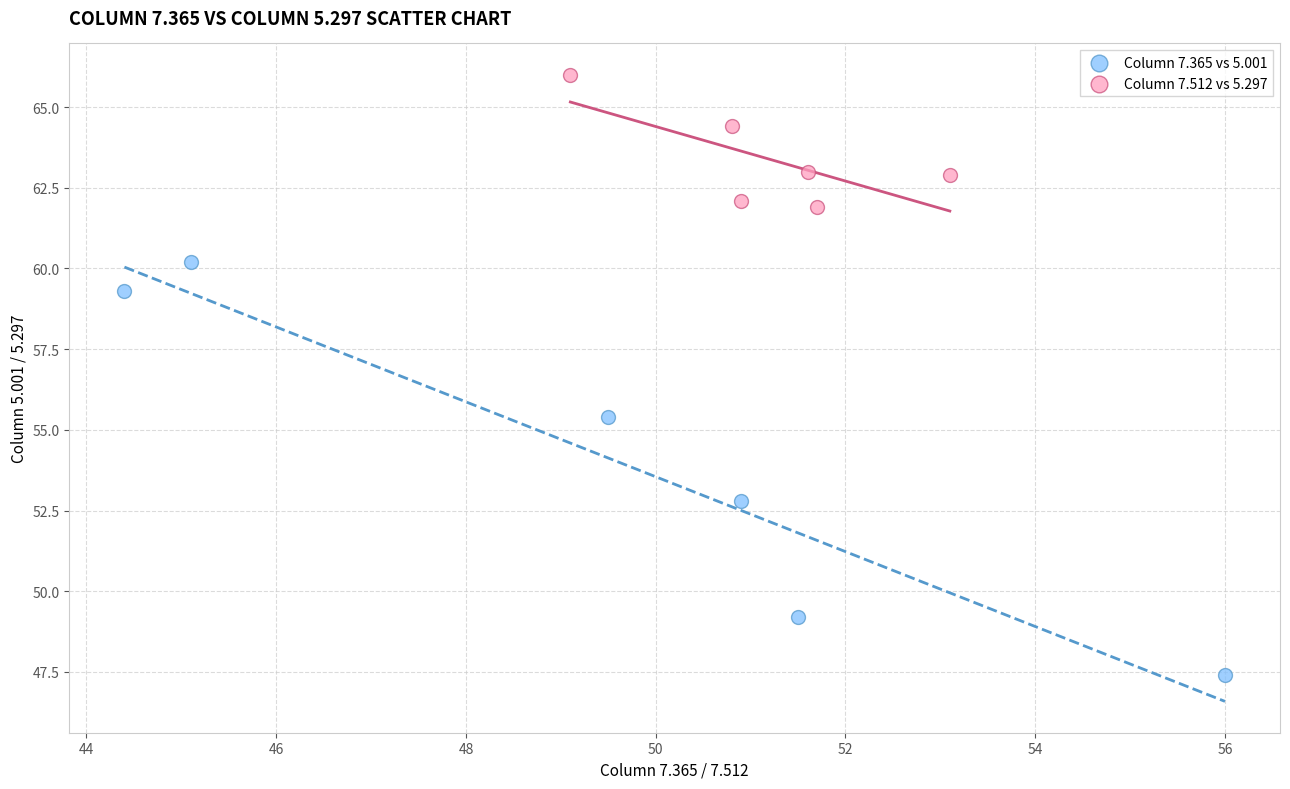

Which series reaches the minimum Y coordinate?

Column 7.365 vs 5.001